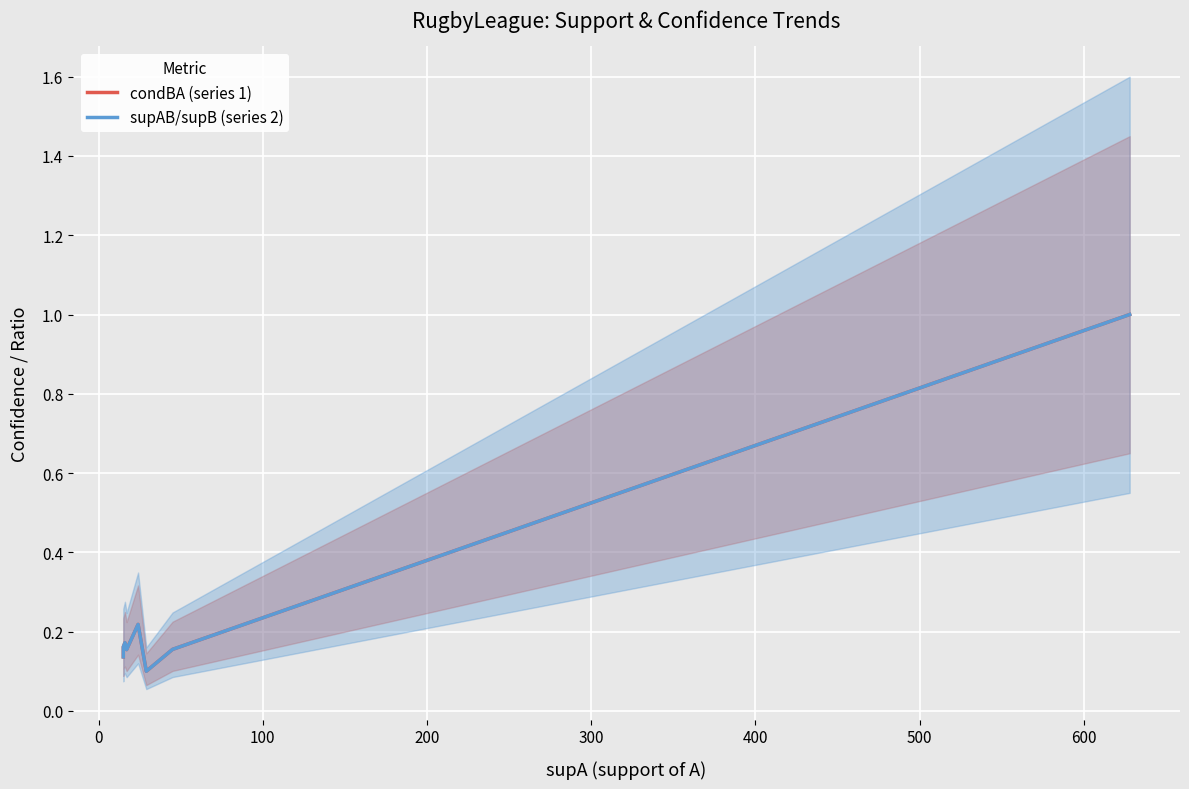

Is this an area chart (filled region under the line)?

No